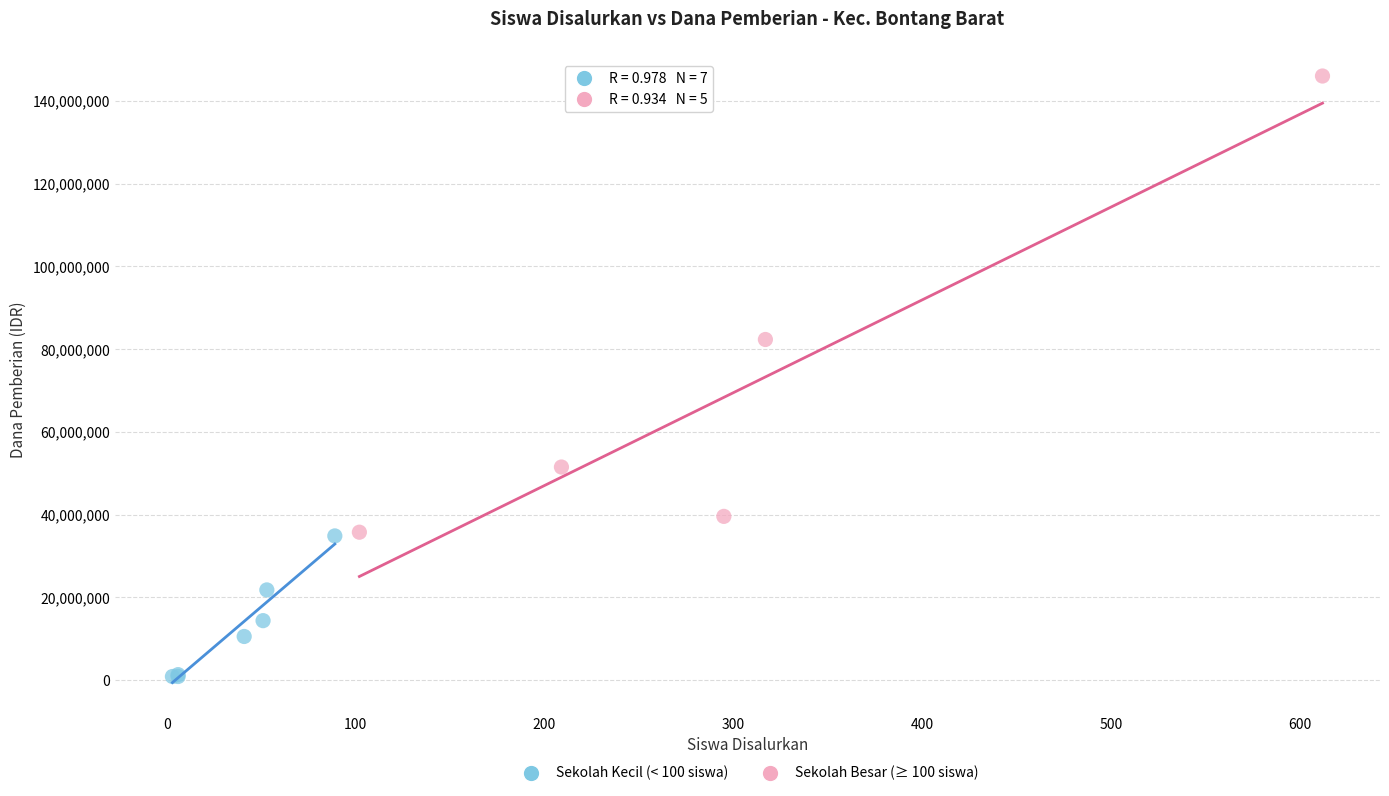

Which series has the largest Y range (max minus min)?

Sekolah Besar (≥ 100 siswa)